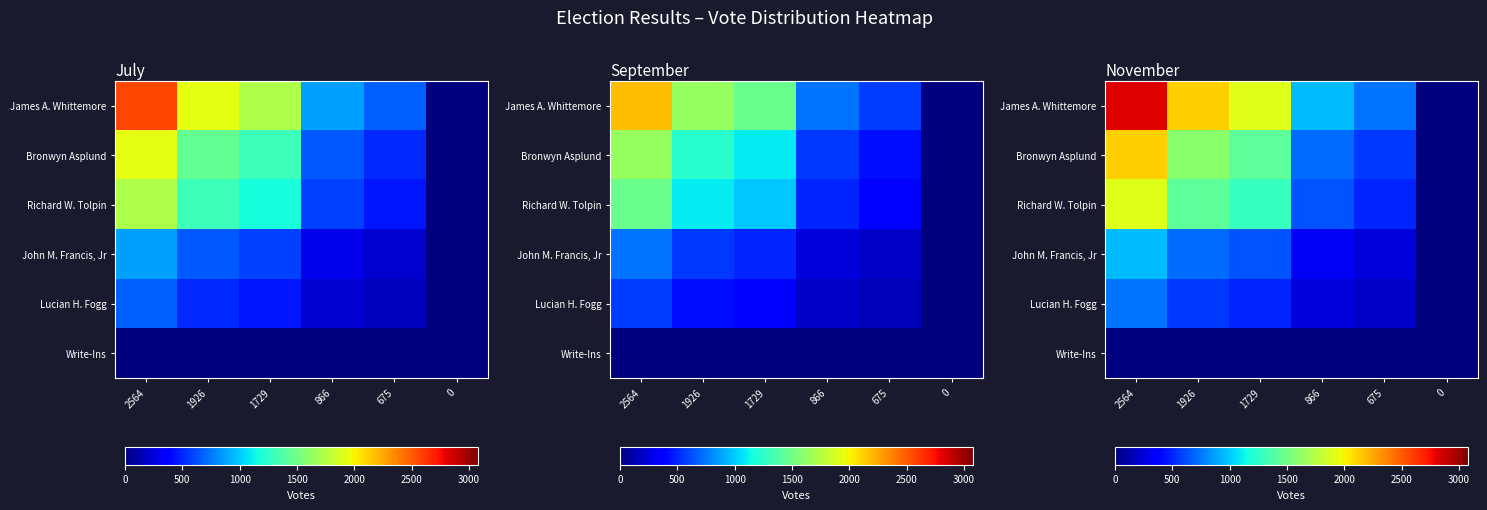

Is the value of Lucian H. Fogg at 1926 greater than the value of James A. Whittemore at 1729?

No